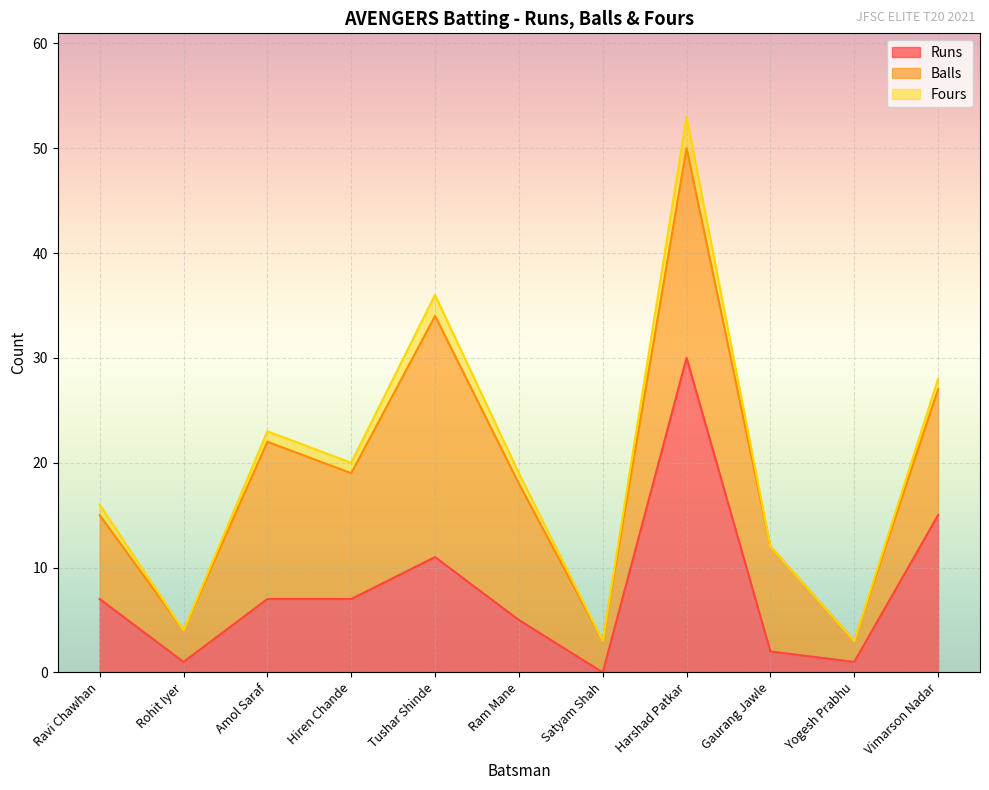

Which category has the highest value in the Balls series?

Tushar Shinde